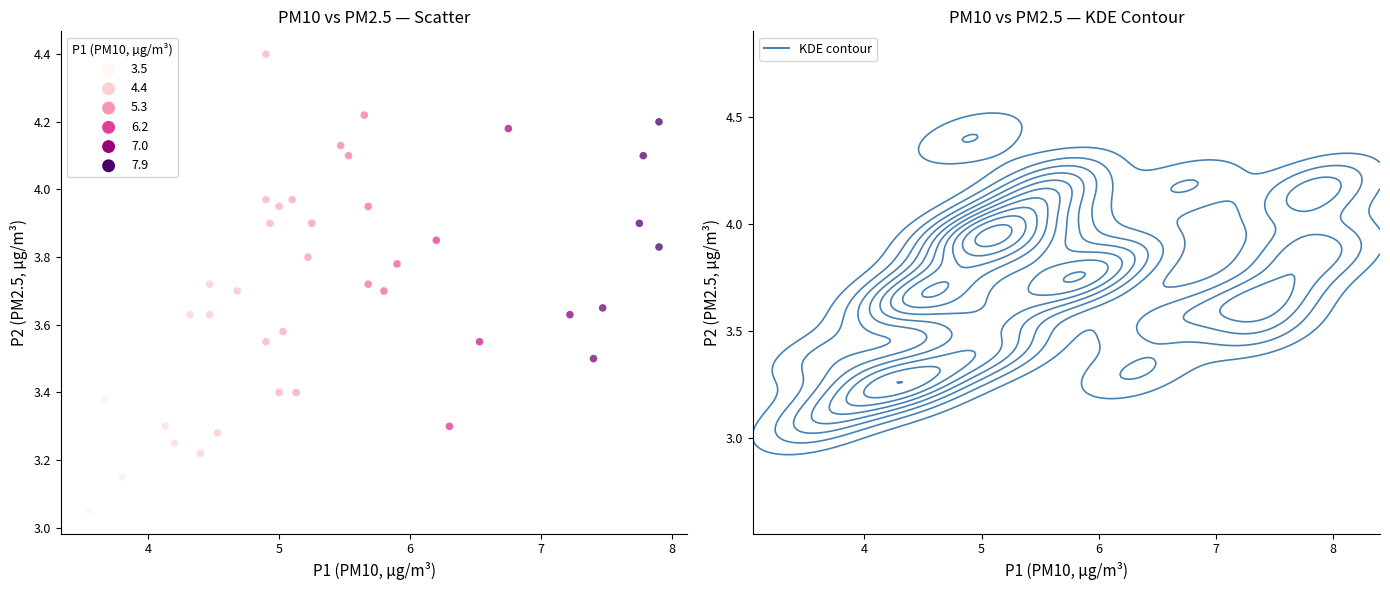

What is the range of X values (max minus min)?

4.4